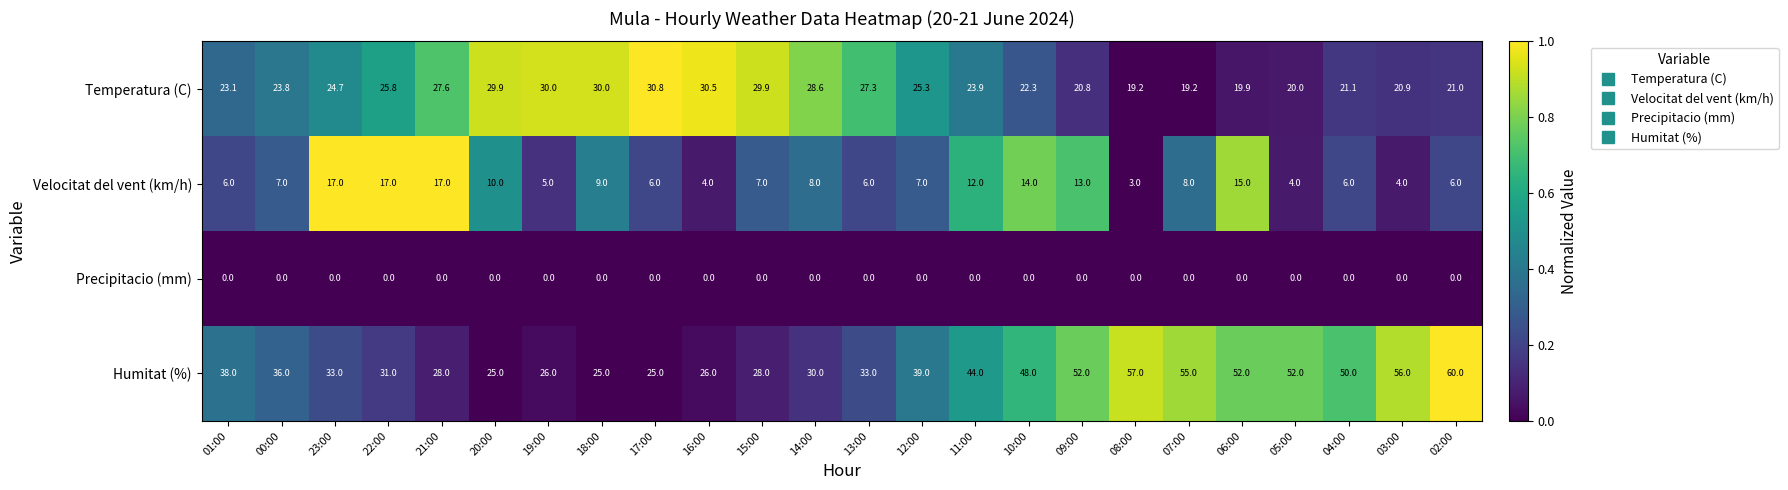

The Humitat (%) series shows 60.0 at 02:00. True or false?

True